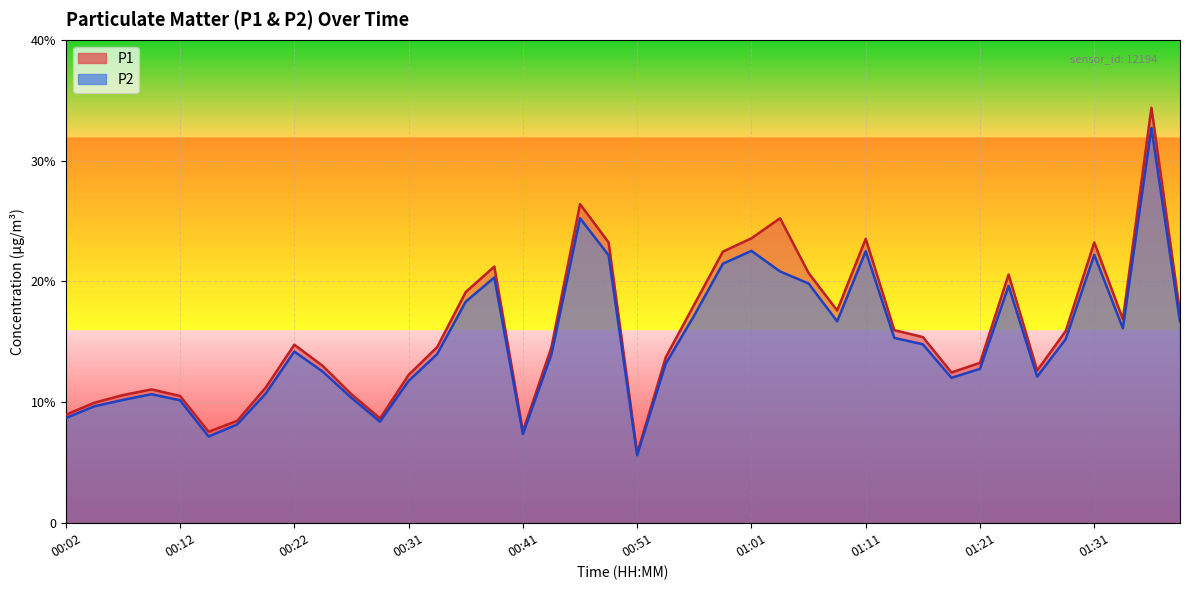

Between 00:29 and 00:36, which is larger?

00:36